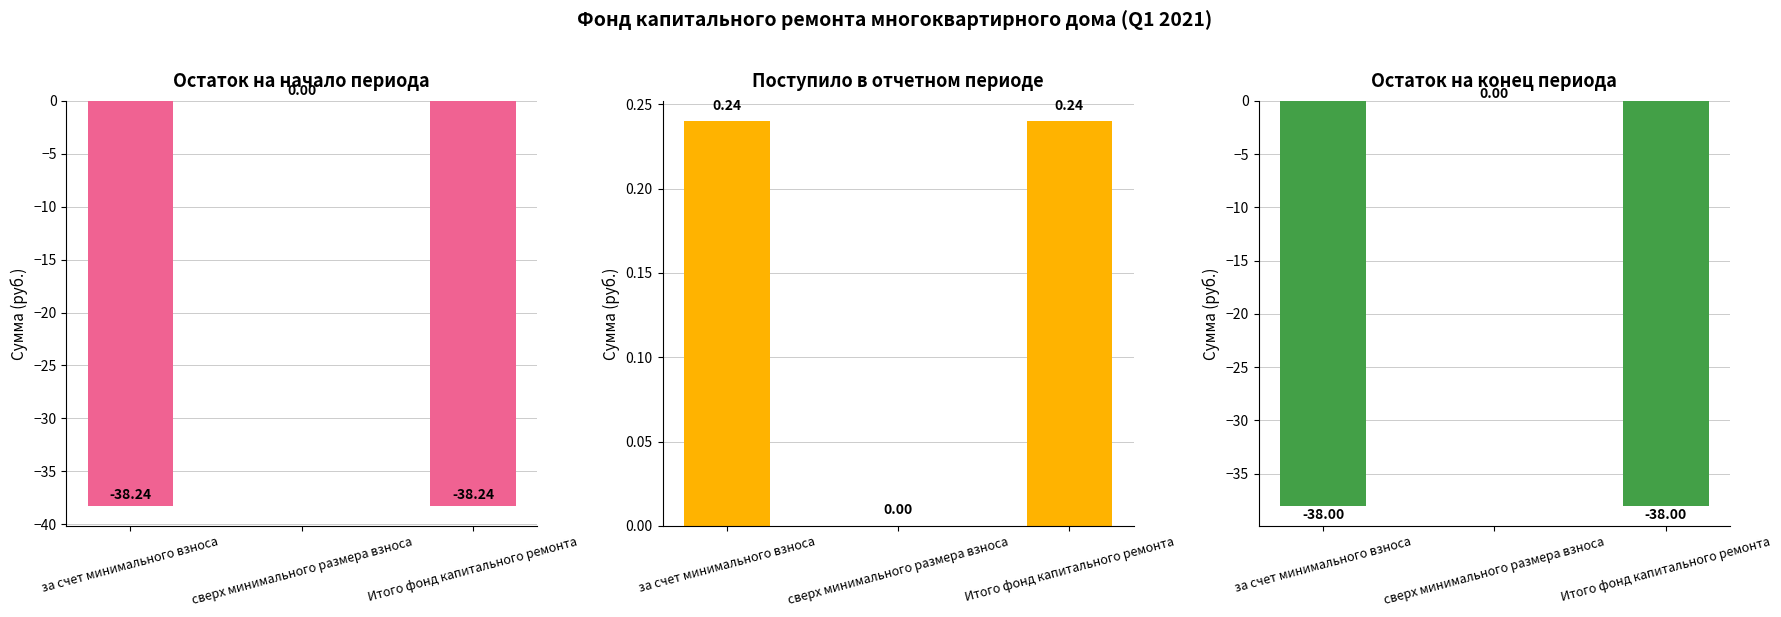

Which series changed the most between за счет минимального взноса and сверх минимального размера взноса?

Остаток на начало периода